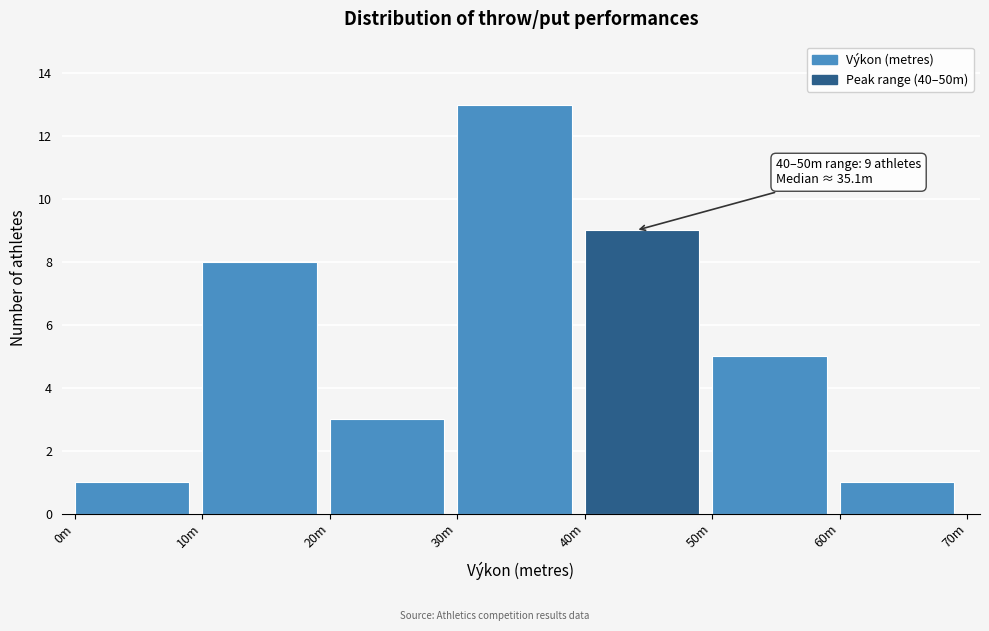

Reading right to left, extract all data points from this chart.

60m=1	50m=5	40m=9	30m=13	20m=3	10m=8	0m=1